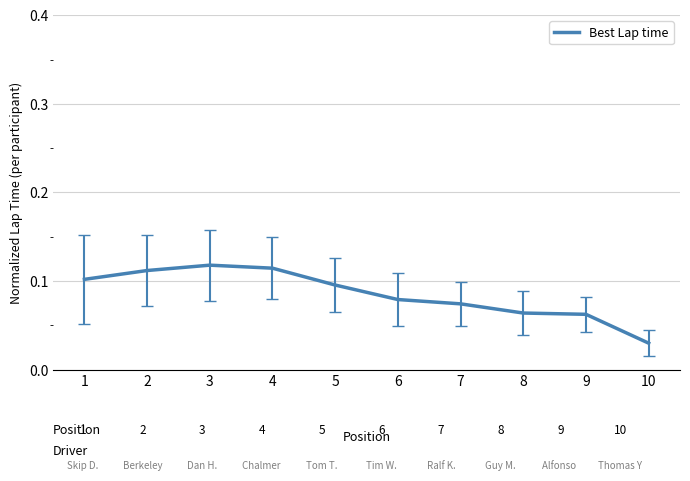

Which label corresponds to the smallest value in the chart?

10